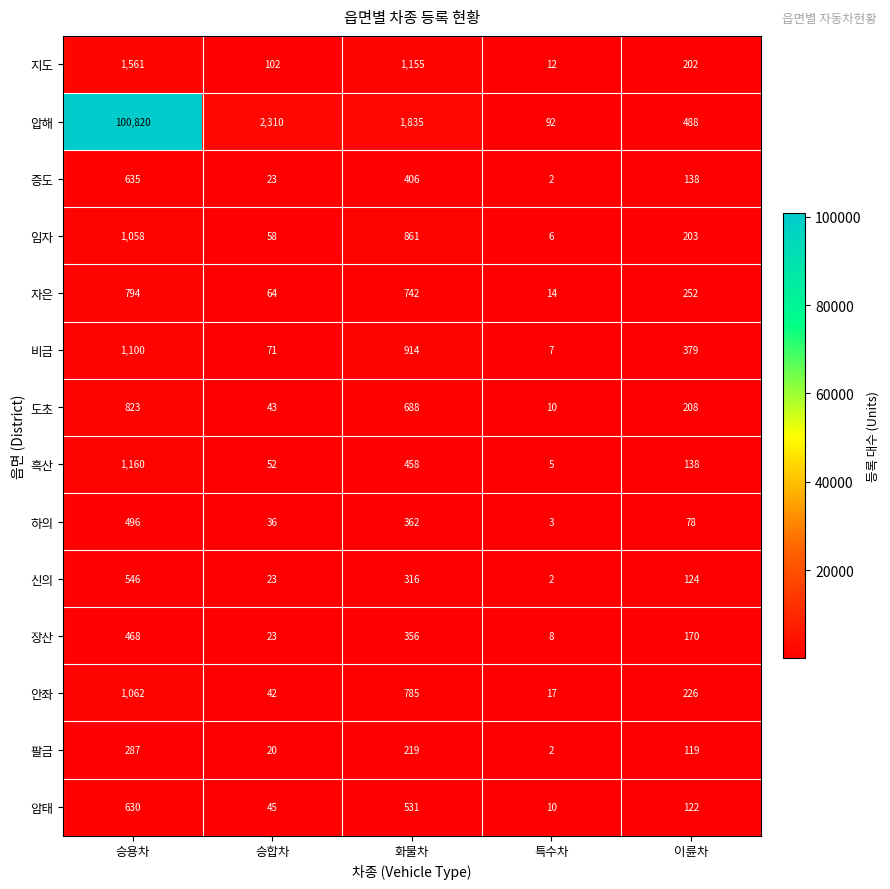

What is the difference between the second highest and minimum values in the 안좌 series?

768